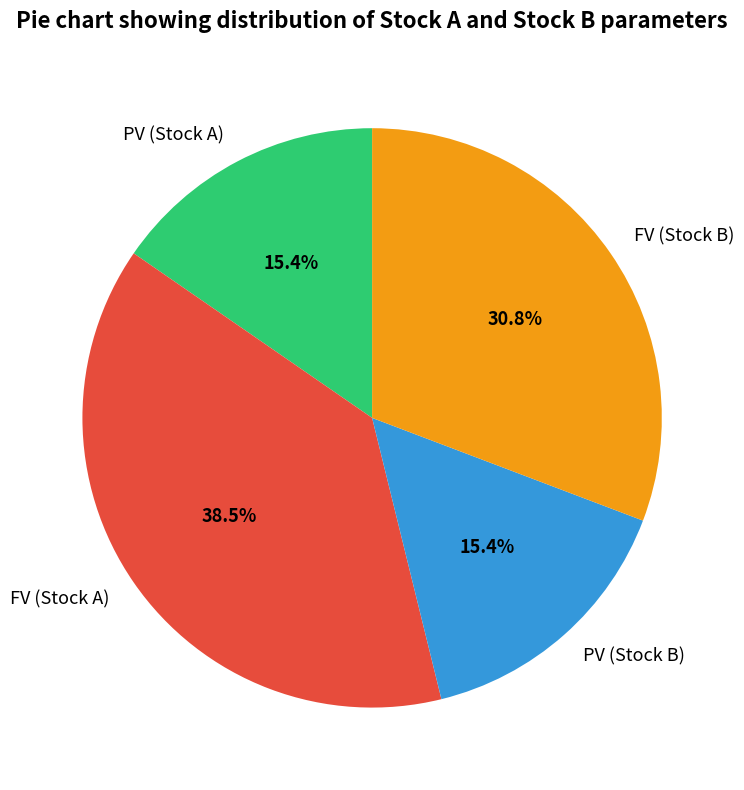

What percentage do FV (Stock B) and PV (Stock B) together represent?

46.2%